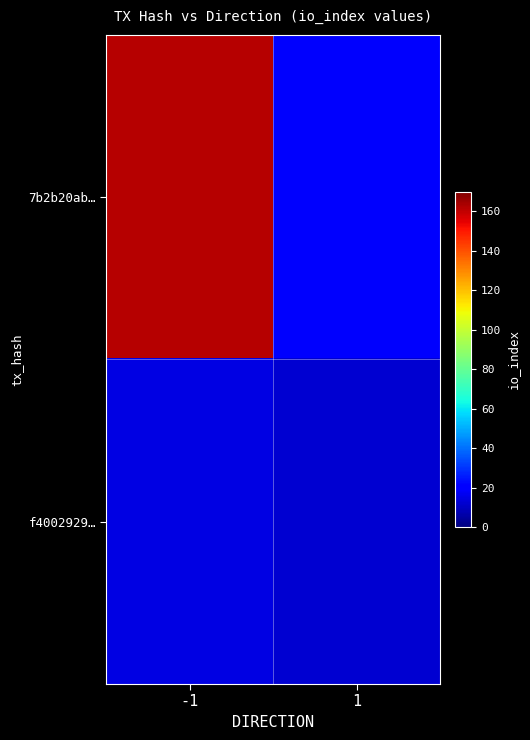

What is the spread (max minus min) of values at -1?

147.4